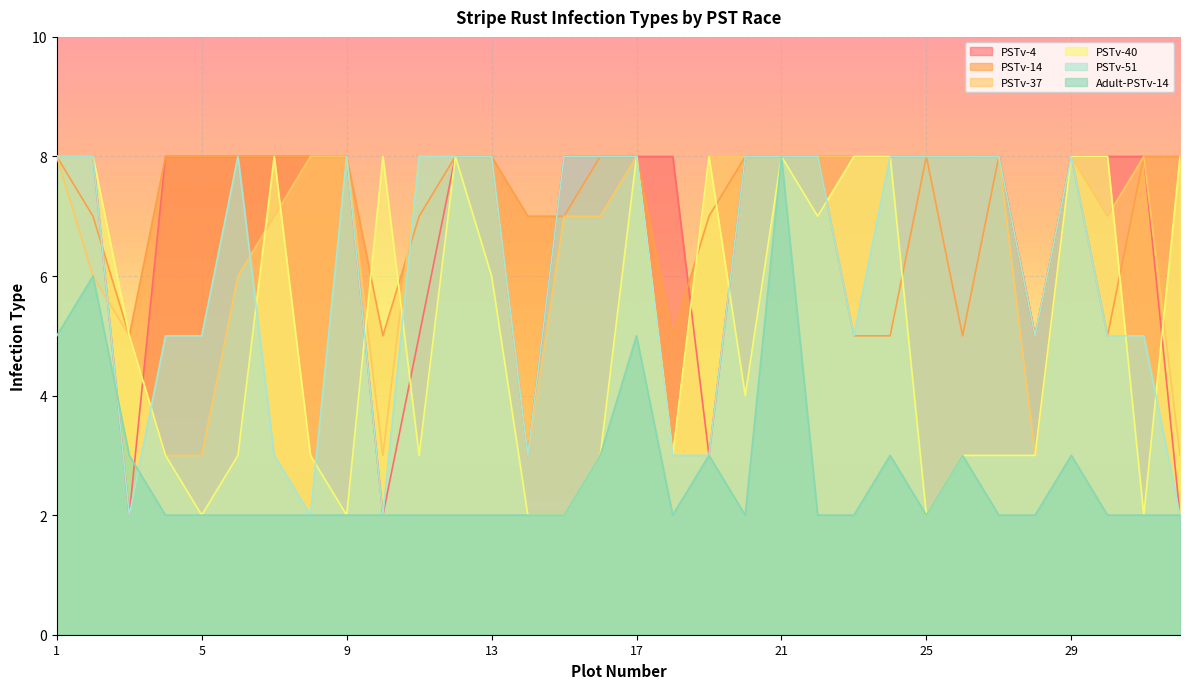

Reading left to right, what are all the values shown in this chart?

PSTv-4: 8	8	2	8	8	8	8	8	8	2	5	8	8	3	8	8	8	8	3	8	8	8	8	8	8	8	8	5	8	8	8	2
PSTv-14: 8	7	5	8	8	8	8	8	8	5	7	8	8	7	7	8	8	5	7	8	8	8	5	5	8	5	8	5	8	5	8	8
PSTv-37: 8	6	5	3	3	6	7	8	8	3	8	8	8	3	7	7	8	3	8	8	8	8	8	8	8	8	8	3	8	7	8	3
PSTv-40: 8	8	5	3	2	3	8	3	2	8	3	8	6	2	2	3	8	3	8	4	8	7	8	8	2	3	3	3	8	8	2	8
PSTv-51: 8	8	2	5	5	8	3	2	8	2	8	8	8	3	8	8	8	3	3	8	8	8	5	8	8	8	8	5	8	5	5	2
Adult-PSTv-14: 5	6	3	2	2	2	2	2	2	2	2	2	2	2	2	3	5	2	3	2	8	2	2	3	2	3	2	2	3	2	2	2